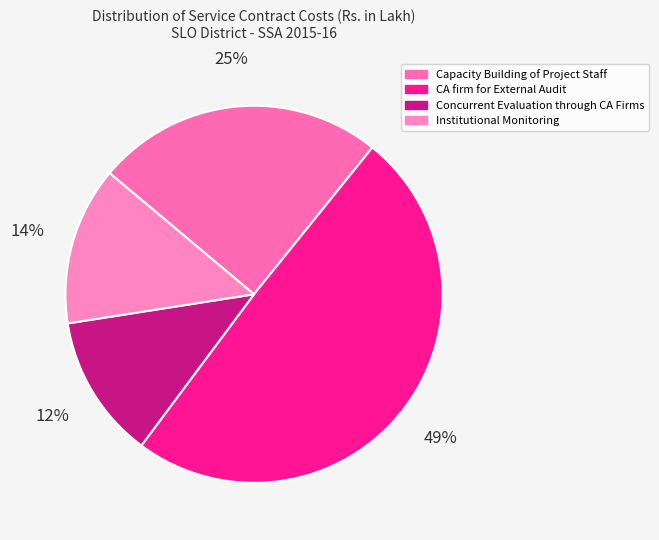

How many slices are in this pie chart?

4